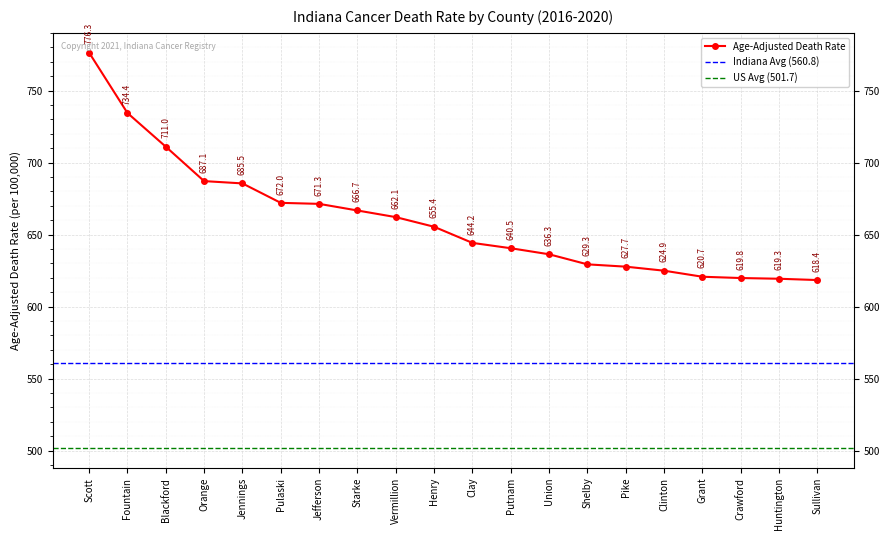

What is the ratio of the value at Jennings to the value at Huntington?

1.1